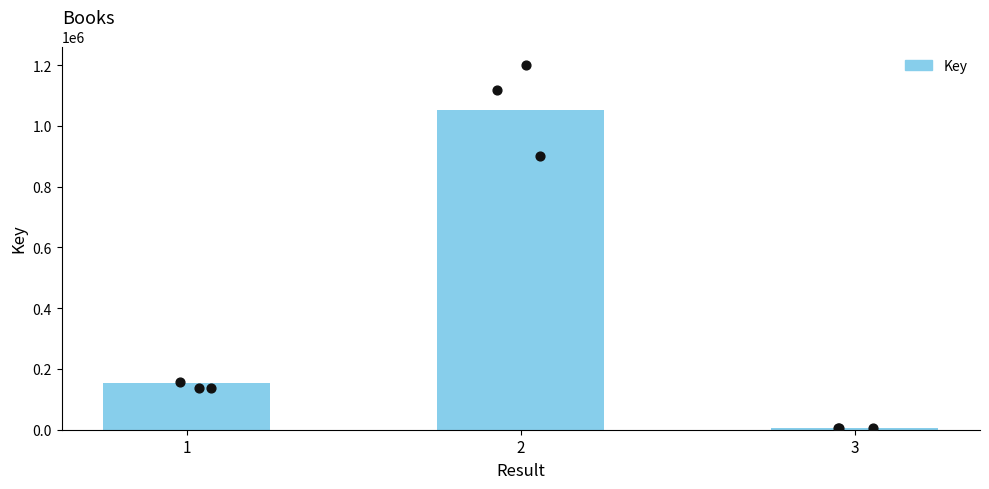

What is the change in value from 2 to 3?

-1046934